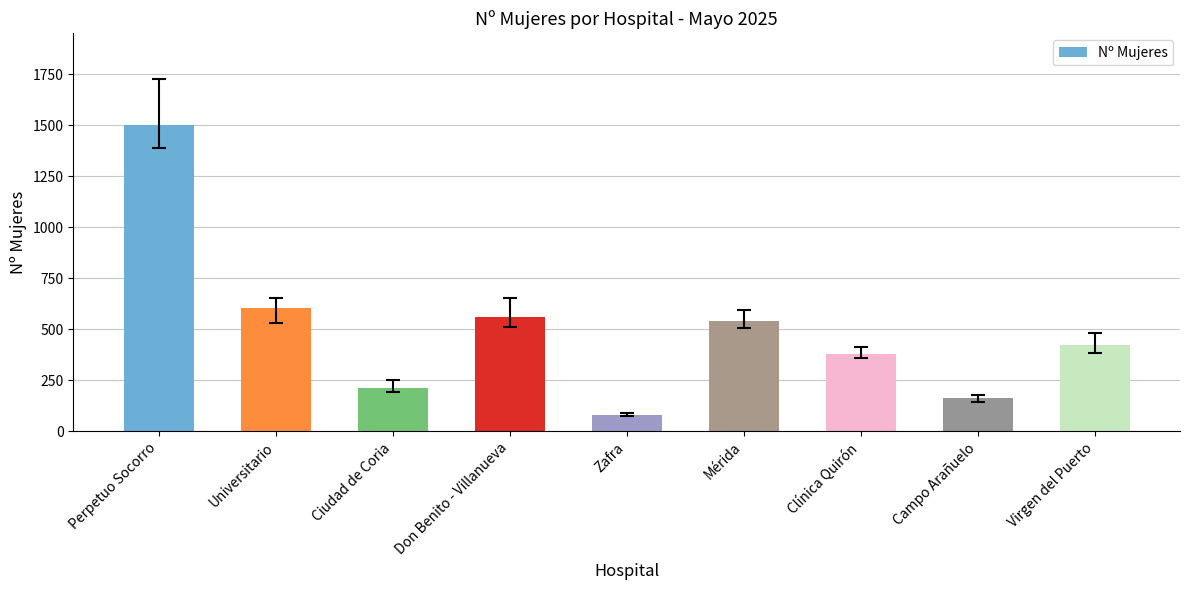

What is the smallest value displayed?

80